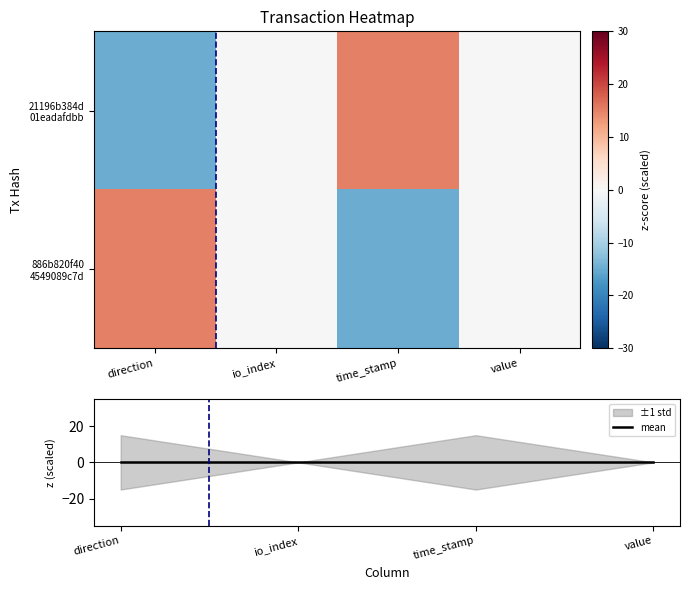

At value, list the series in order from largest to smallest.

21196b384d 01eadafdbb, 886b820f40 4549089c7d, mean